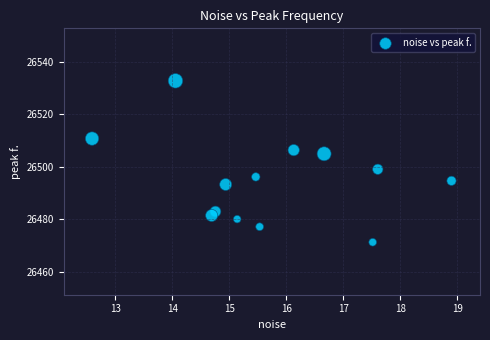

What Y value in the scatter plot is closest to 26501?

26499.0